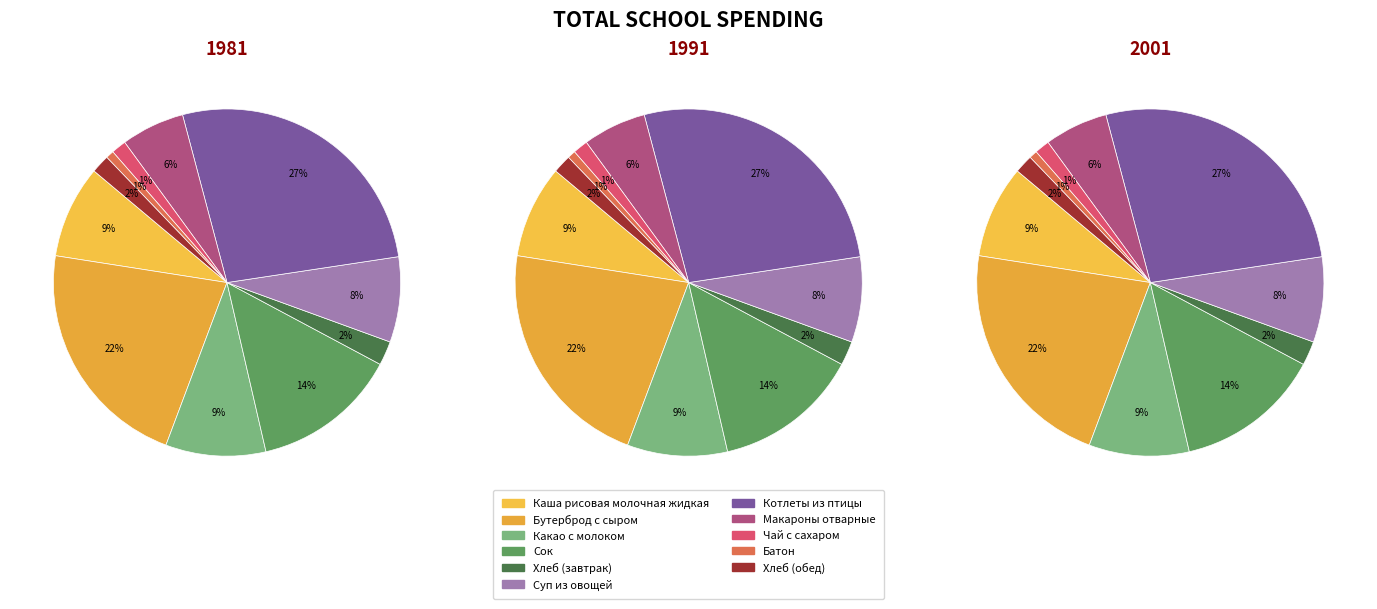

Which slice is the largest?

Котлеты из птицы